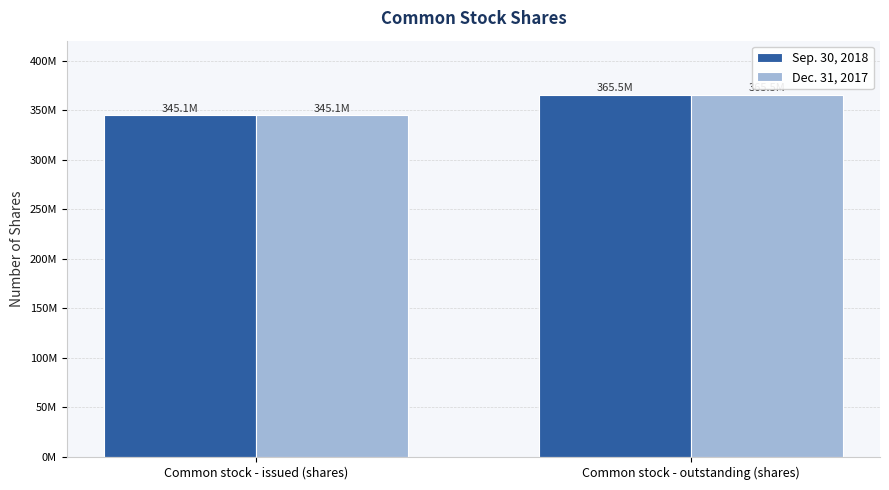

Which series has the widest spread of values?

Sep. 30, 2018